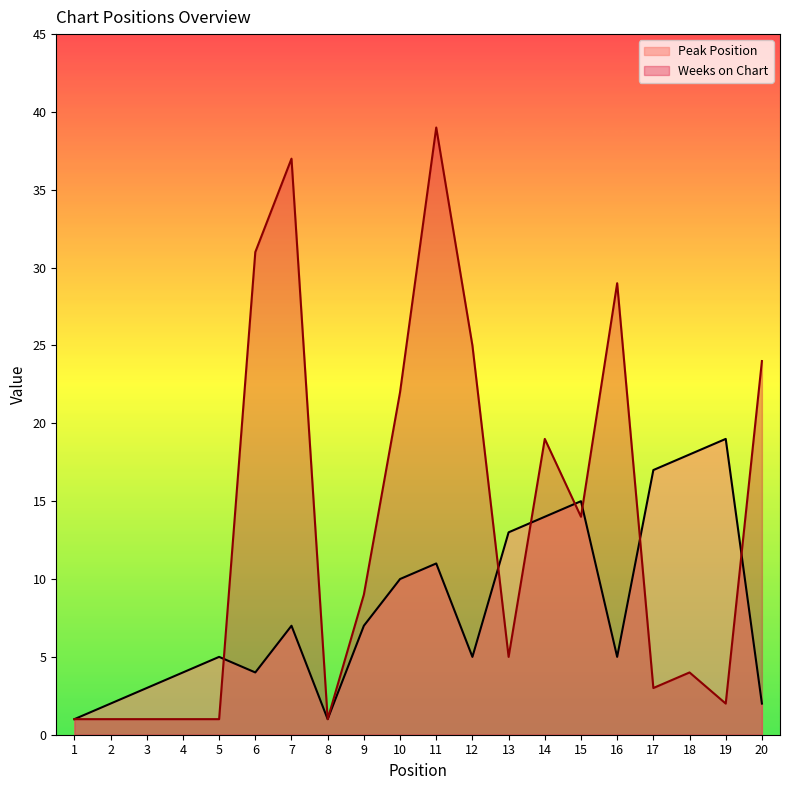

Does the chart have visible grid lines?

No